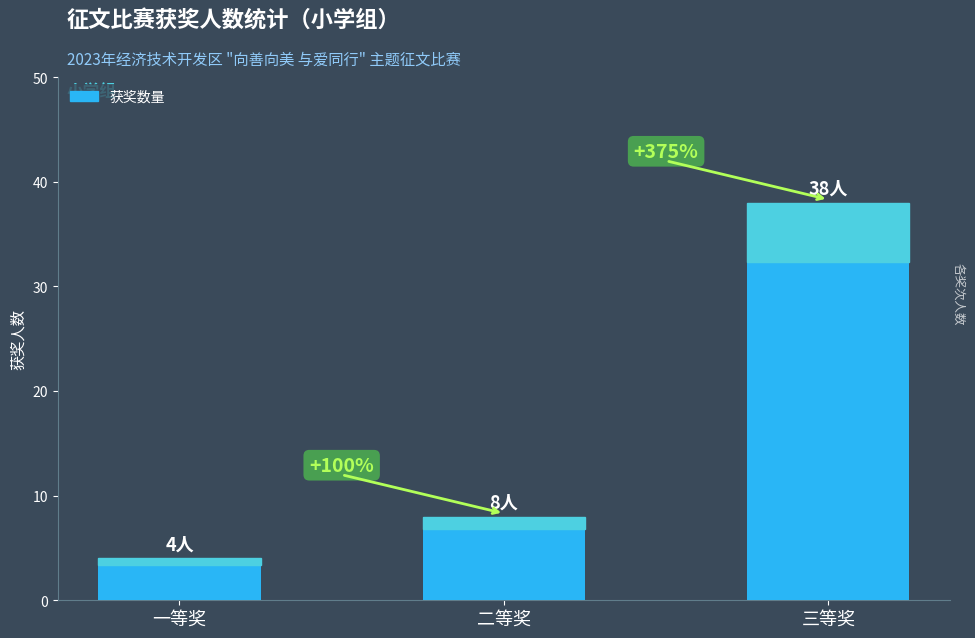

What is the difference between the values at 一等奖 and 二等奖?

4